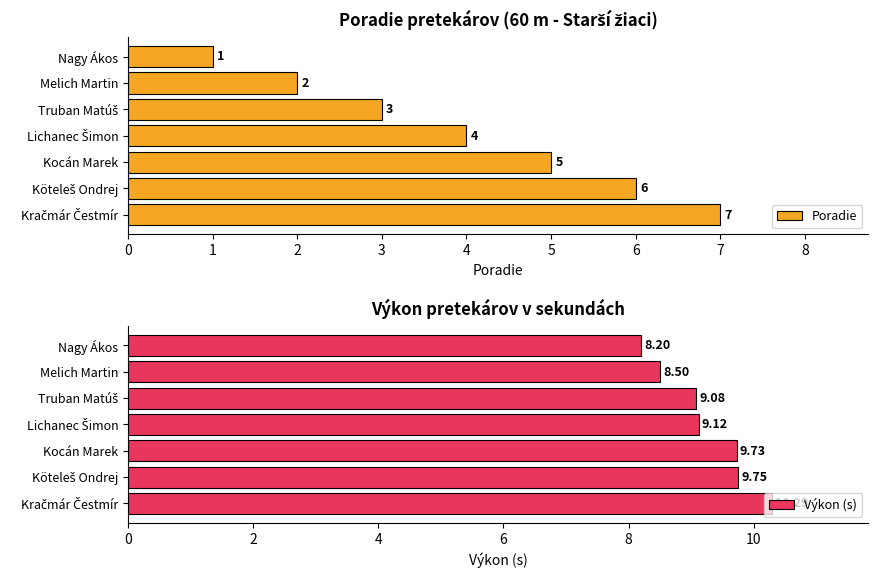

Rank the series by their maximum value, from lowest to highest.

Poradie, Výkon (s)